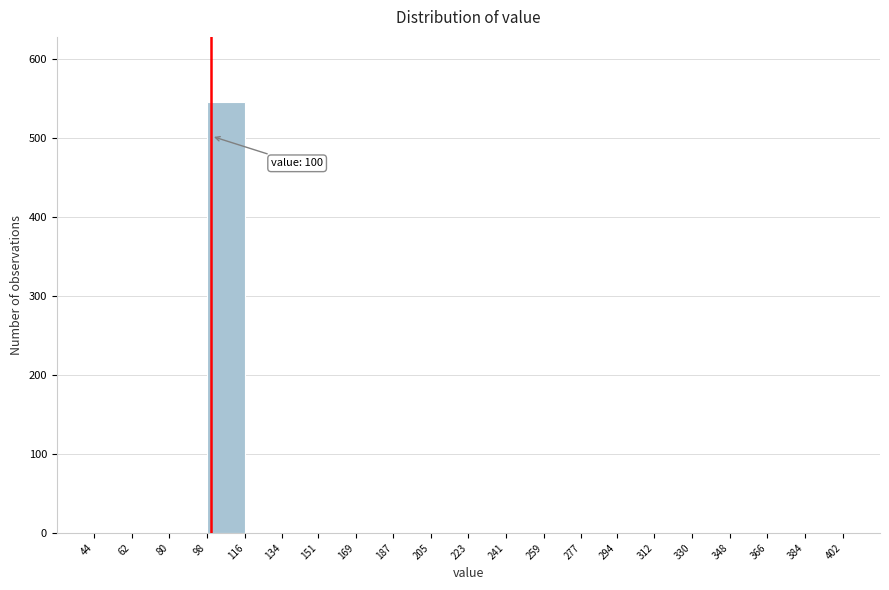

Over which range of the x-axis is the bar tallest?

98 to 116